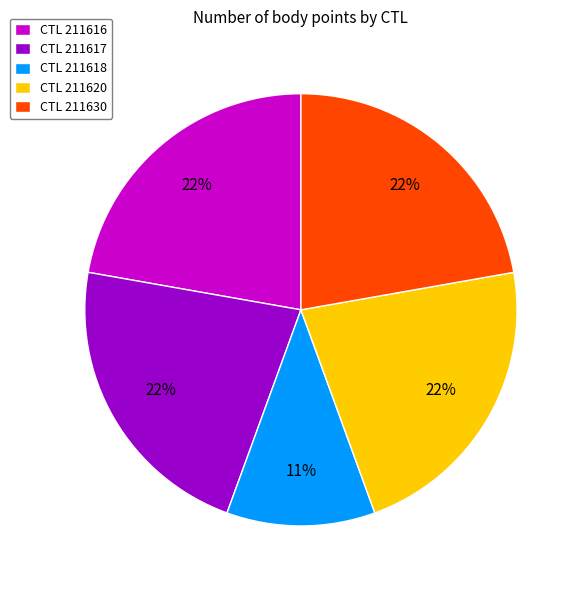

Does CTL 211616 account for over 50% of the chart?

No